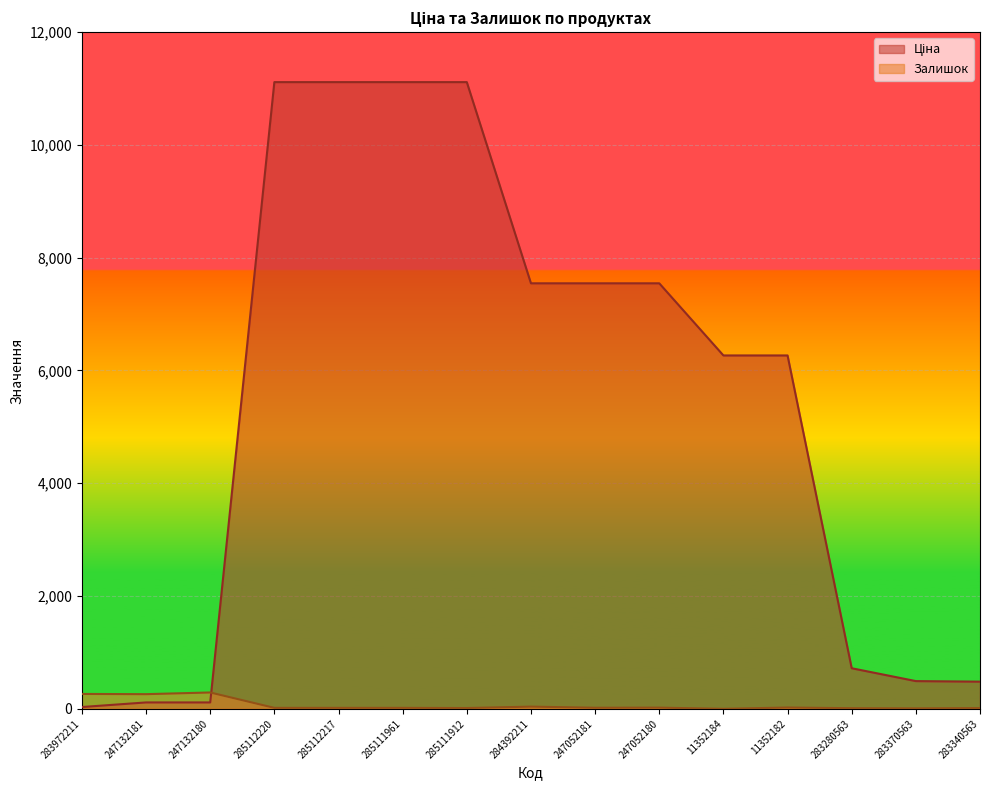

Reading left to right, extract all data points from this chart.

Ціна: 32.0	113.3	113.3	11113.6	11113.6	11113.6	11113.6	7545.9	7545.9	7545.9	6266.7	6266.7	719.6	491.7	482.1
Залишок: 264.0	260.0	290.0	17.0	17.0	17.0	14.0	39.0	19.0	21.0	0.0	23.0	11.0	8.0	13.0